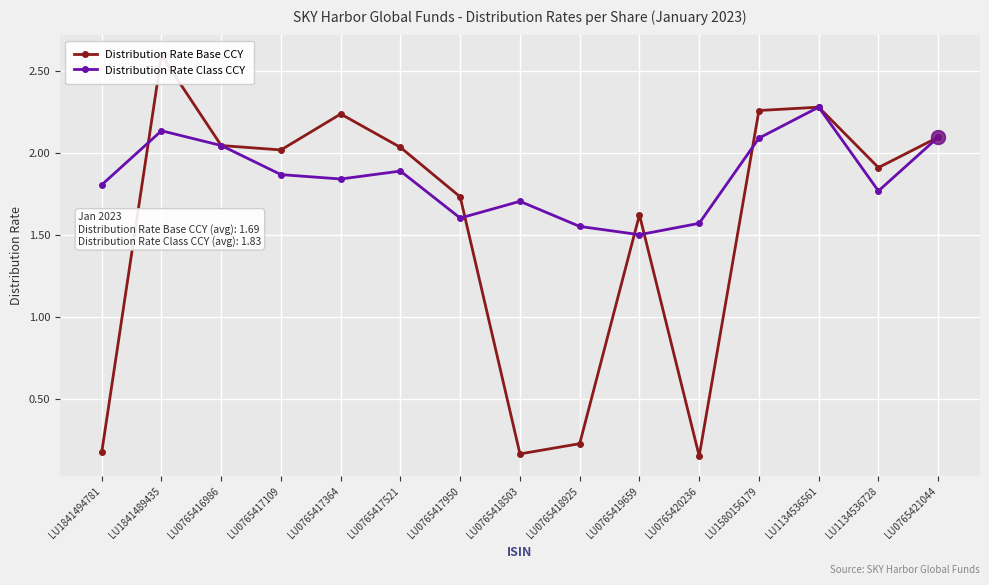

What is the spread (max minus min) of values at LU0765417950?

0.1